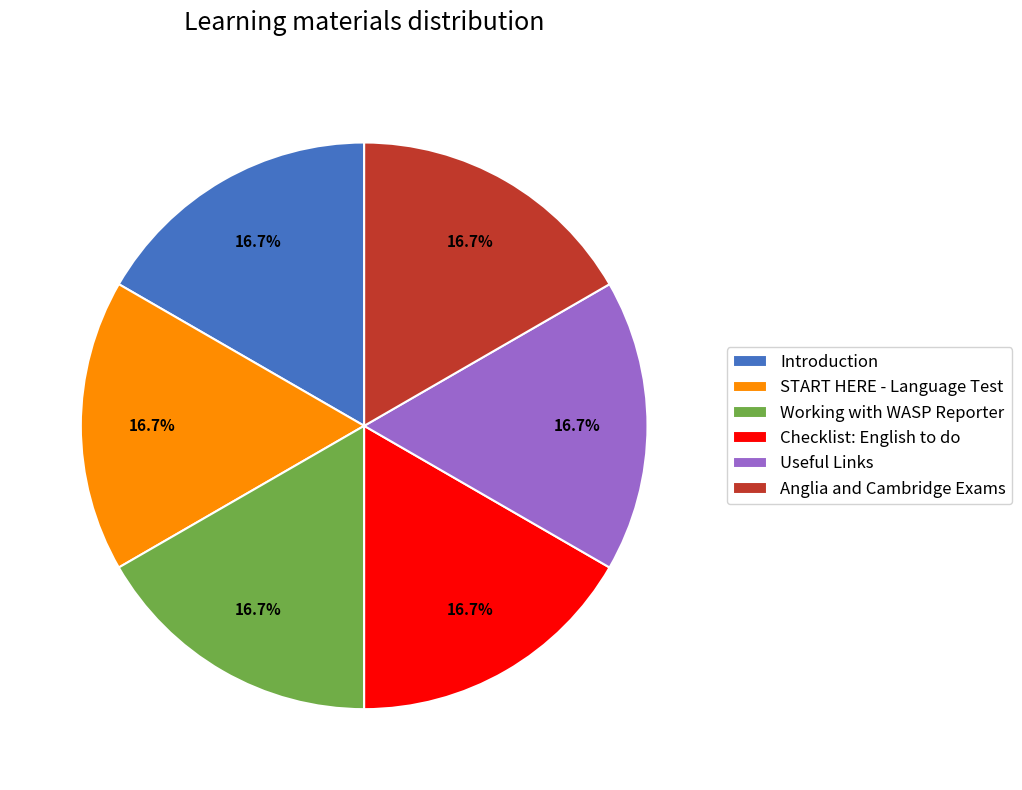

What is the ratio of the value at START HERE - Language Test to the value at Working with WASP Reporter?

1.0